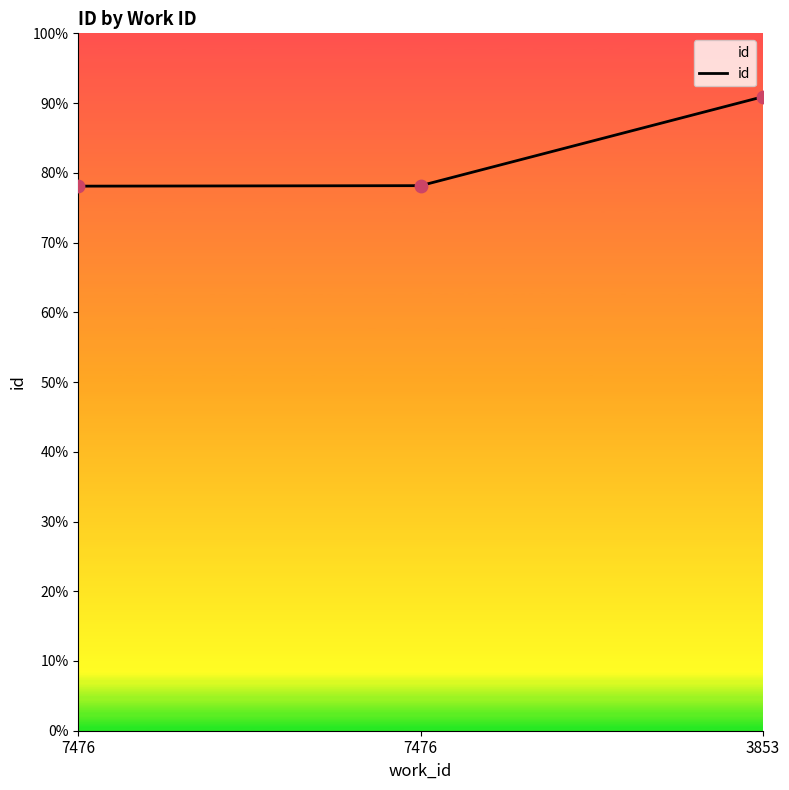

Approximately how many times larger is the value at 3853 compared to 7476?

1.2